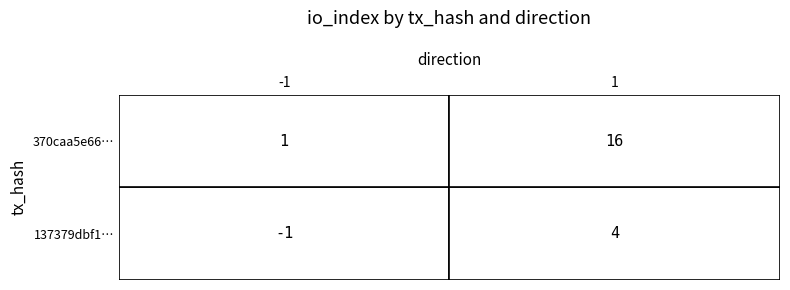

Which series has the widest spread of values?

370caa5e66c66c8e24c6acd8d83c4f7286ff4af